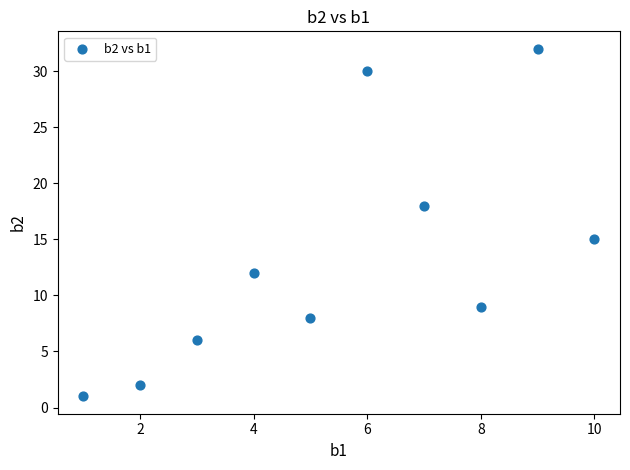

What is the average Y value?

13